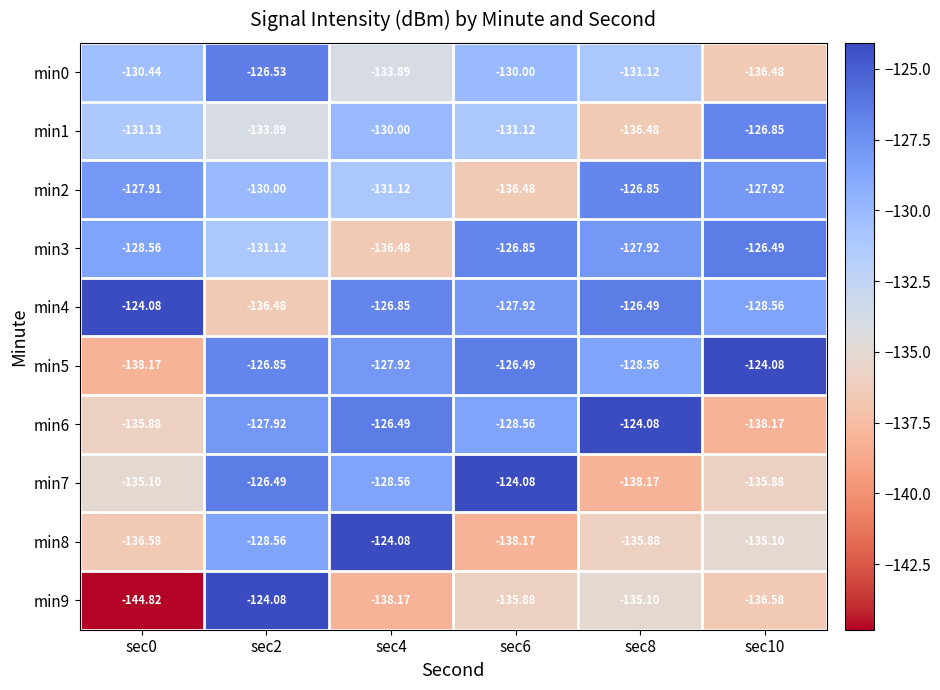

What is the total value across all series at sec2?

-1291.9